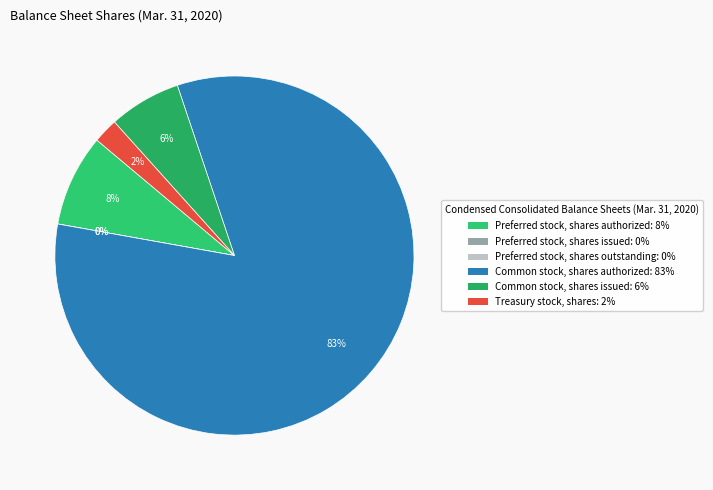

Is Common stock, shares authorized the majority of the pie?

Yes